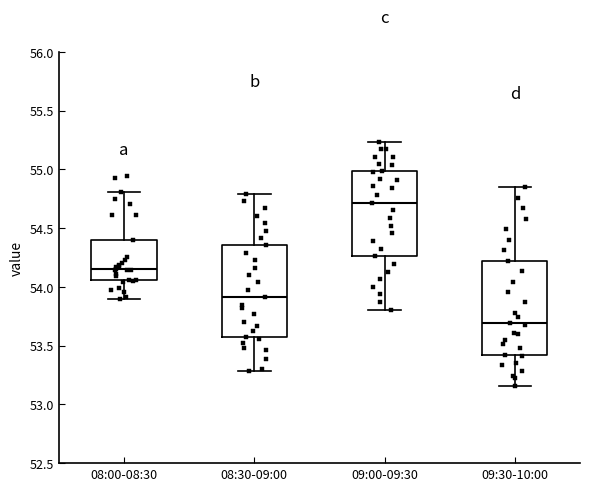

Where does the upper whisker of the box for 08:30-09:00 end on the y-axis? The values are not printed on the chart, so give them approximately, as read against the axis.

54.80